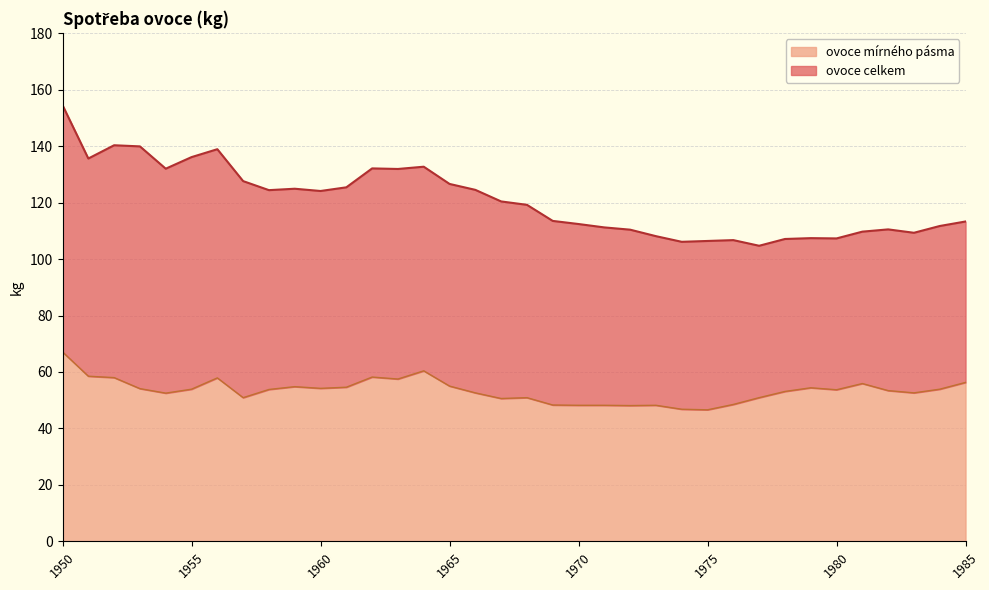

The value of ovoce mírného pásma at 1970 is 28.6. True or false?

False